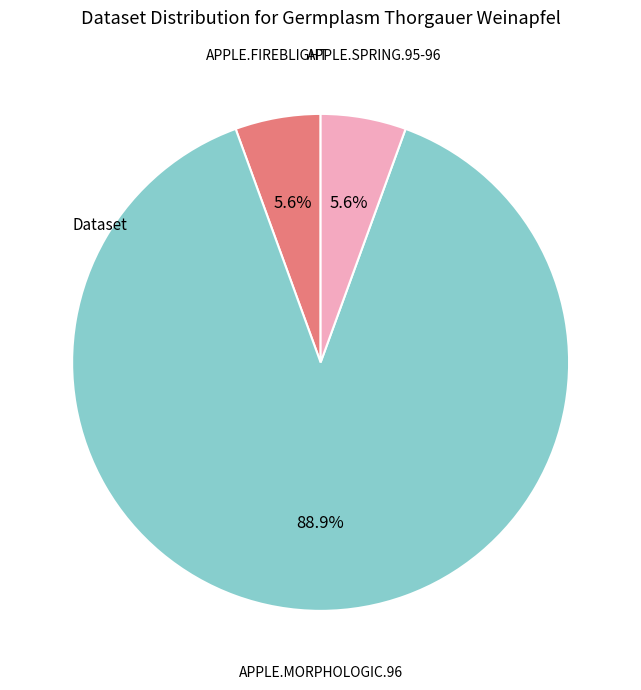

Is there any slice that represents more than half of the pie?

Yes